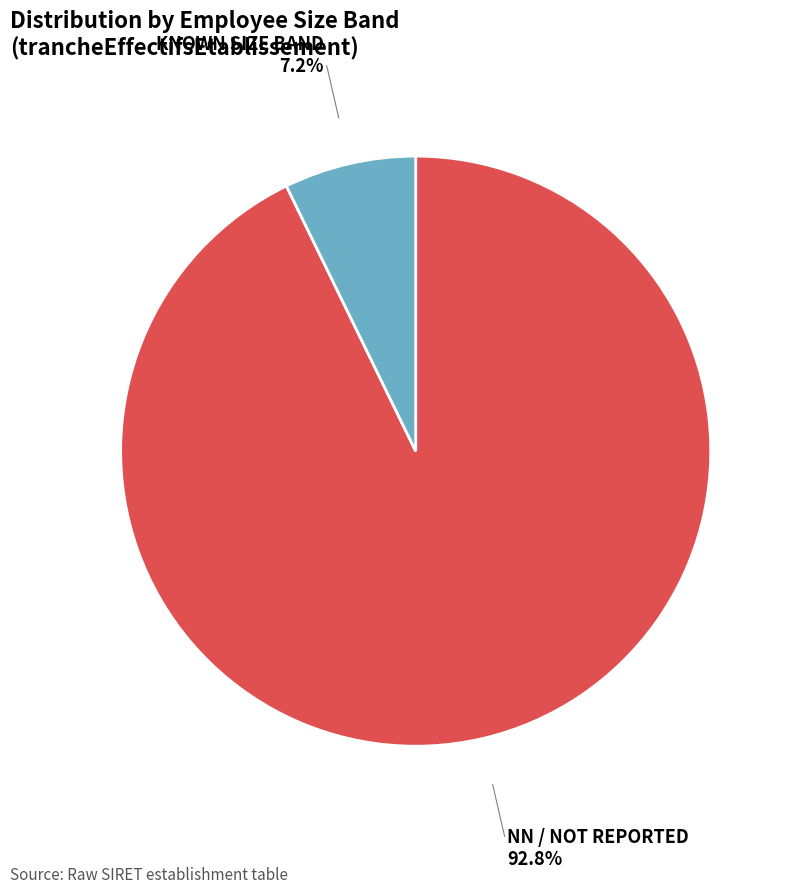

Does any single category account for the majority?

Yes